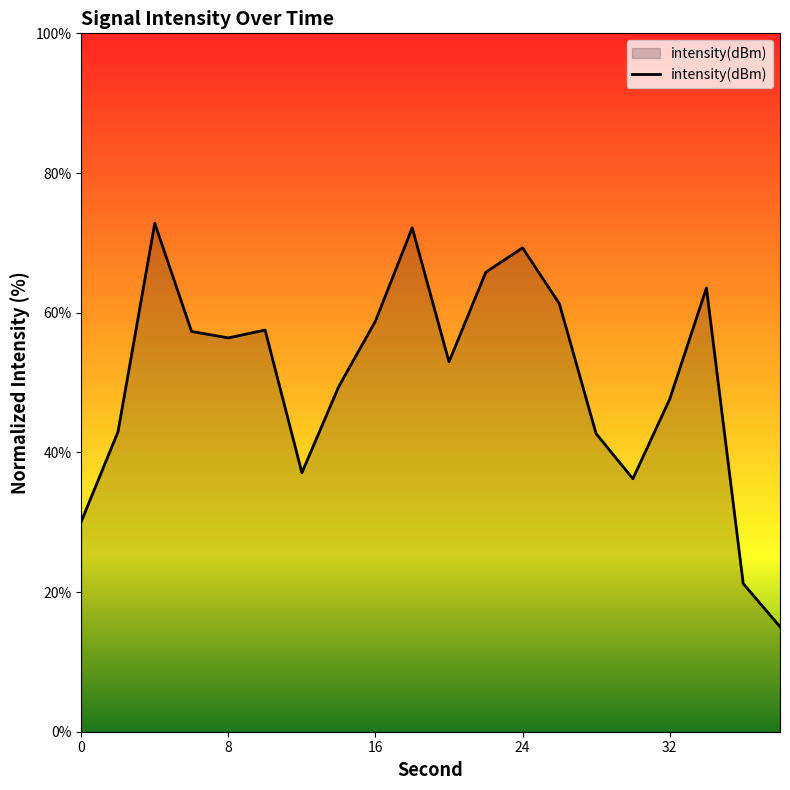

What is the difference between the maximum and minimum values?

57.8